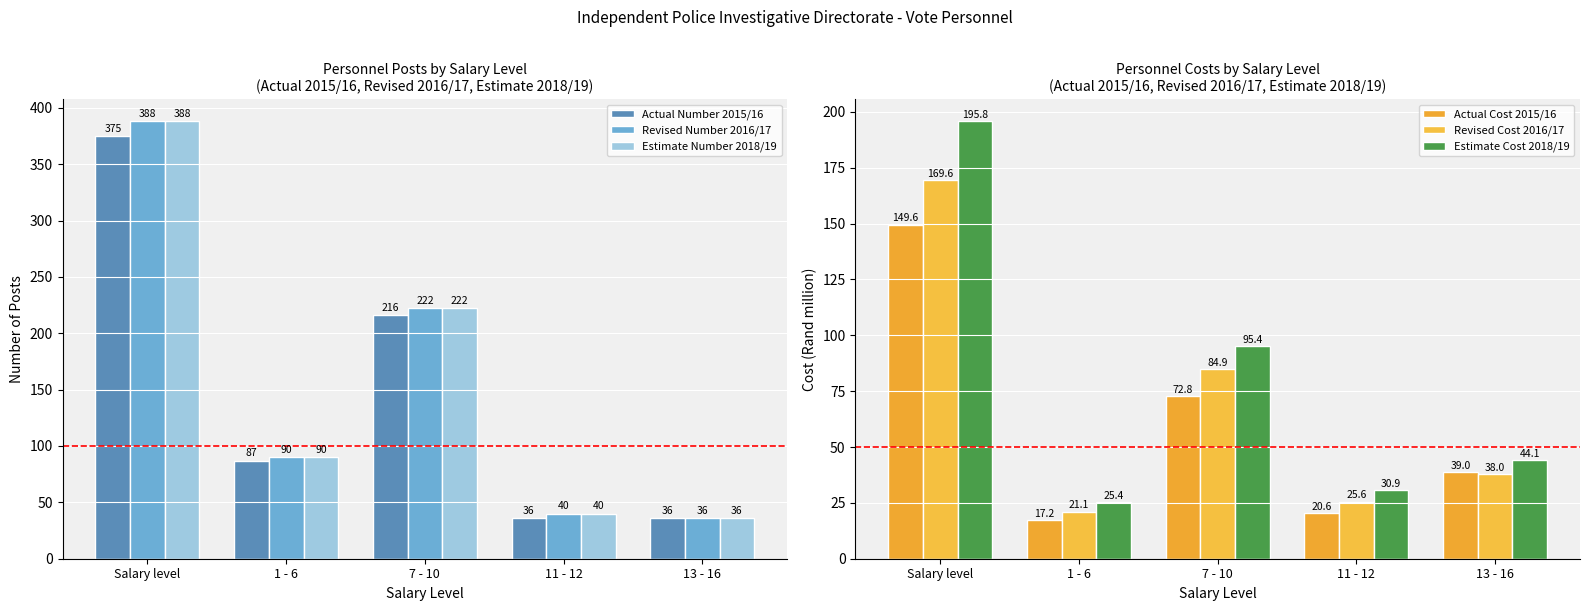

Which label corresponds to the smallest value in the chart?

1 - 6